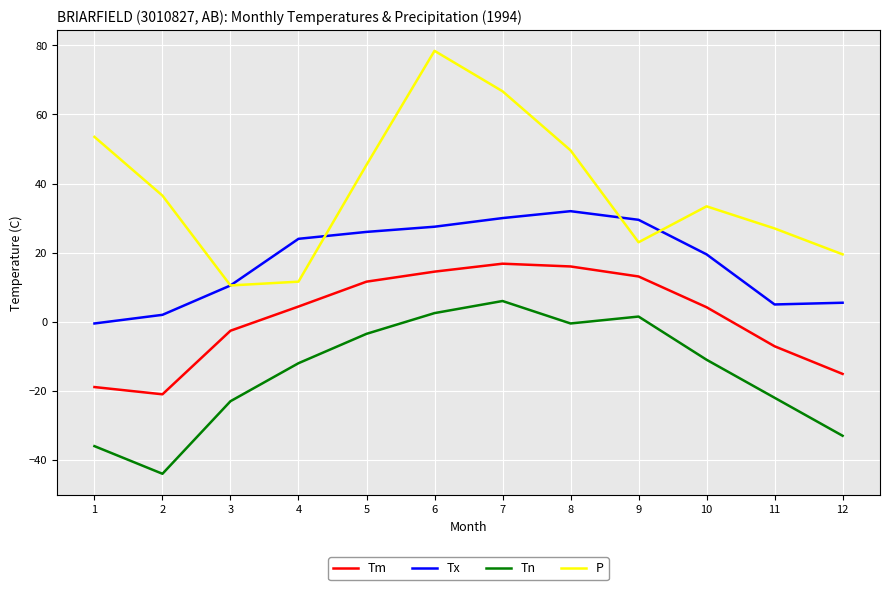

Is it true that Tm equals 5.3 at 7?

False